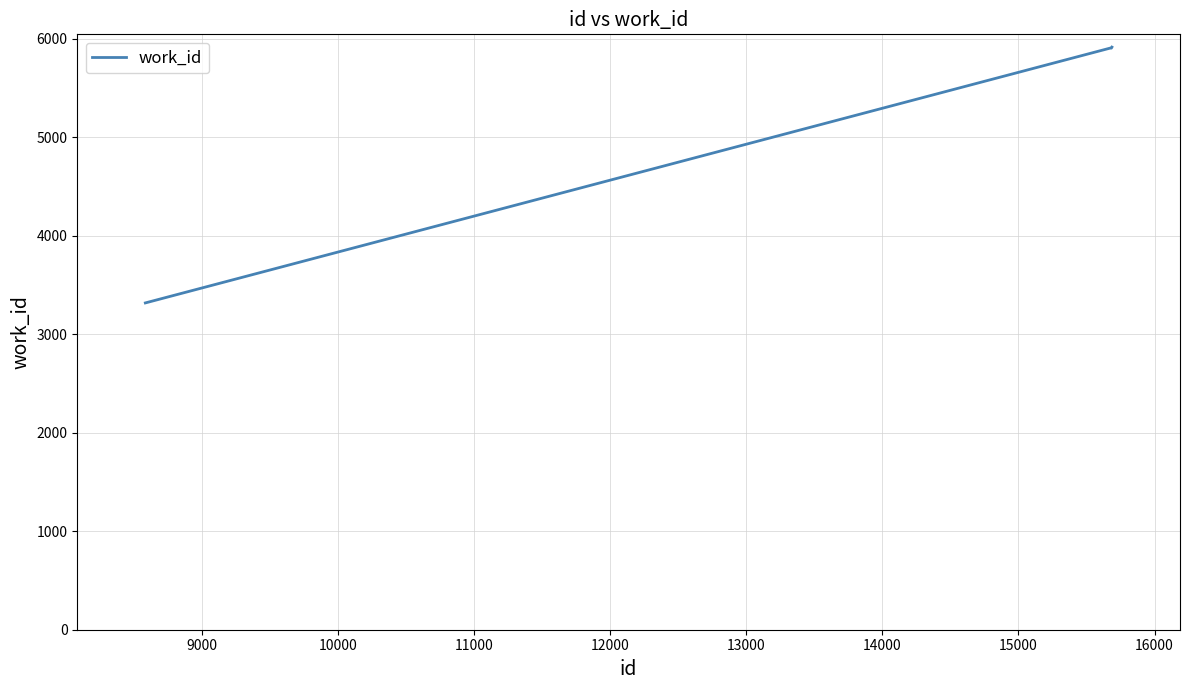

What is the sum of all values?

21050